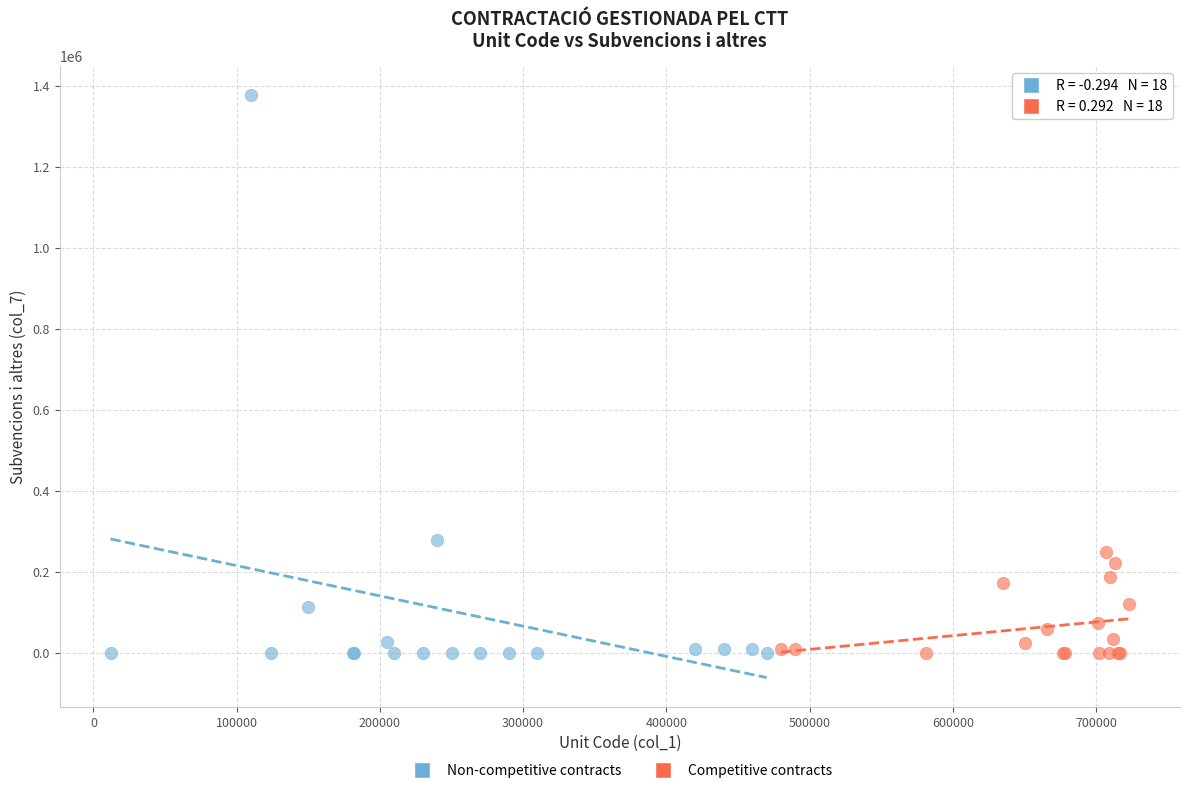

Which series has the widest spread of Y values?

Non-competitive contracts